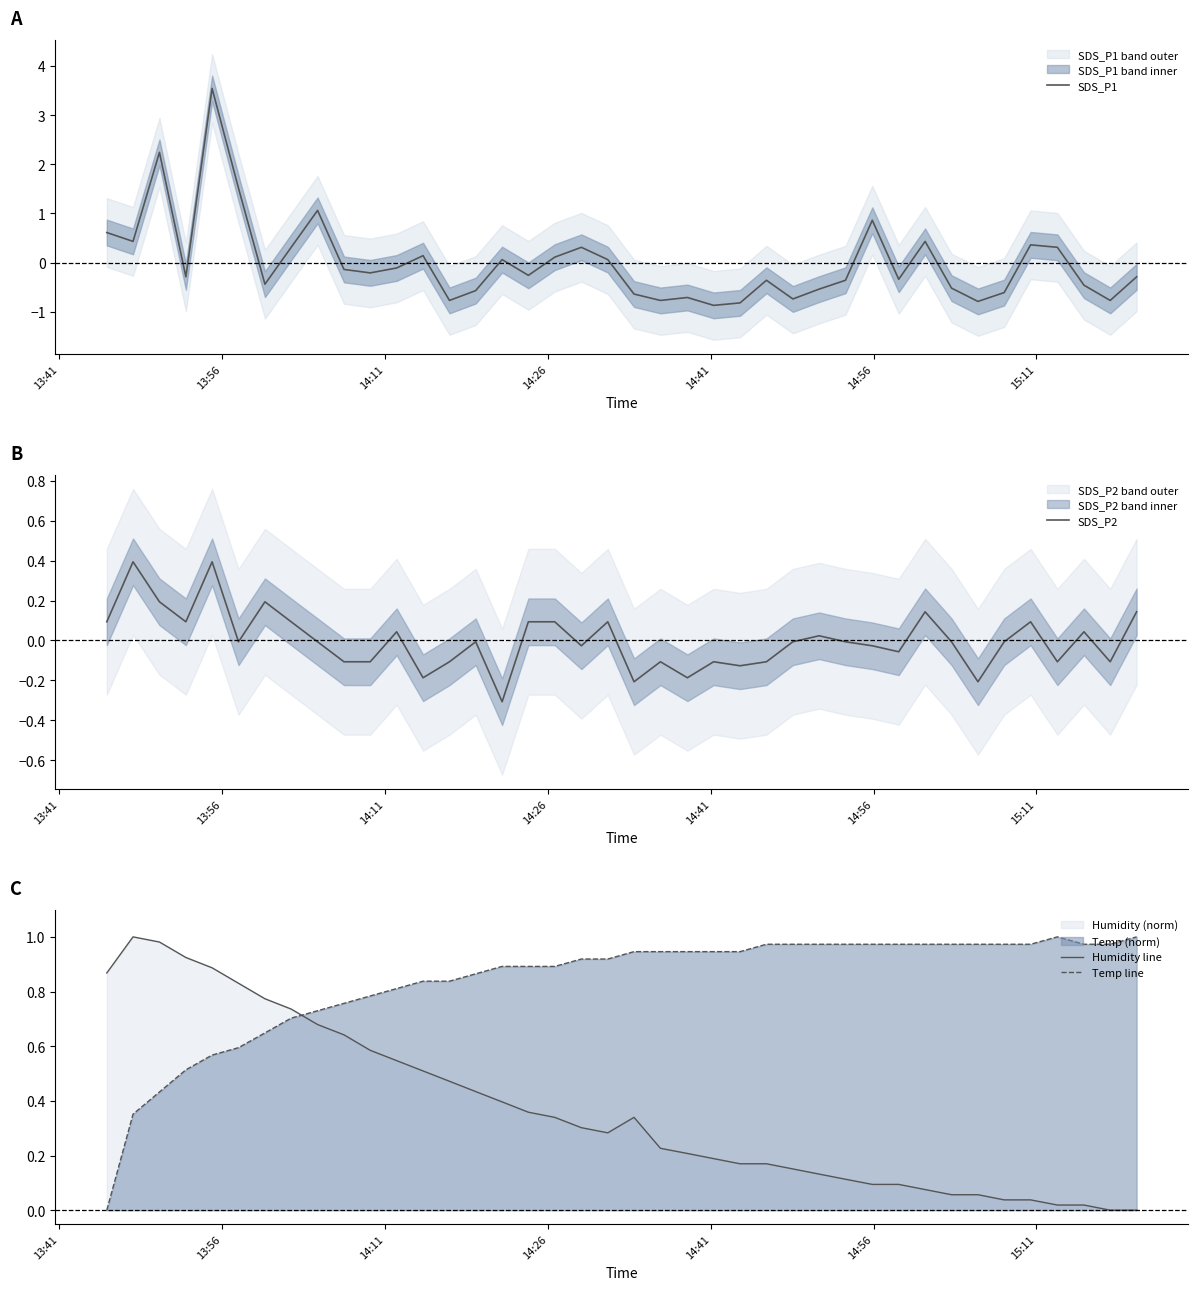

What are all the series names shown in the legend?

SDS_P1, SDS_P2, Humidity line, Temp line